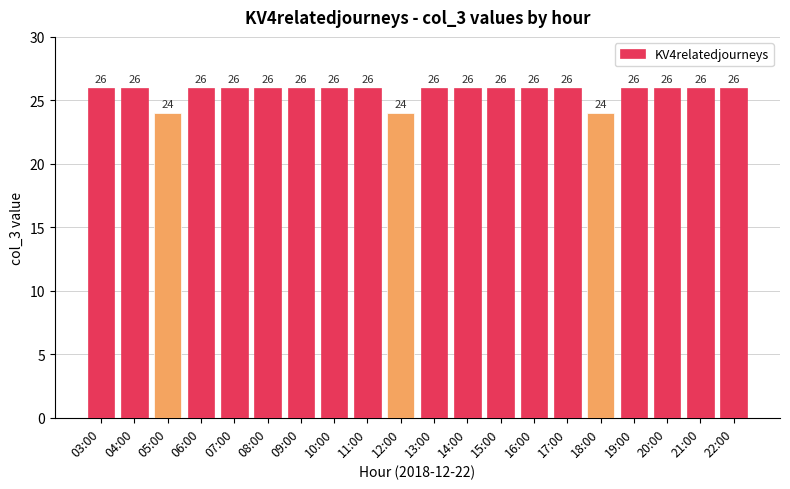

True or false: the data shows 43 at 13:00.

False